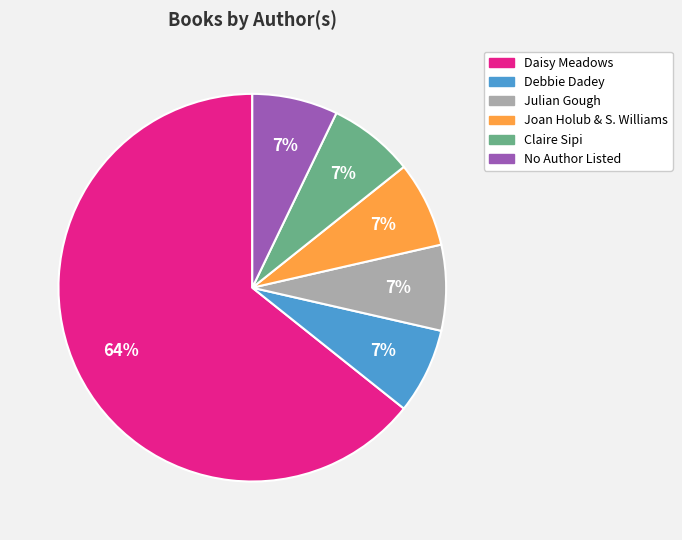

How many segments does this pie chart have?

6